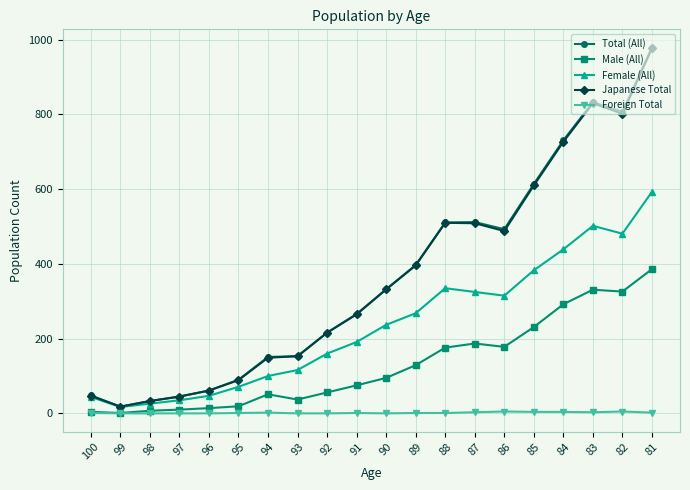

How many lines are shown in the chart?

5